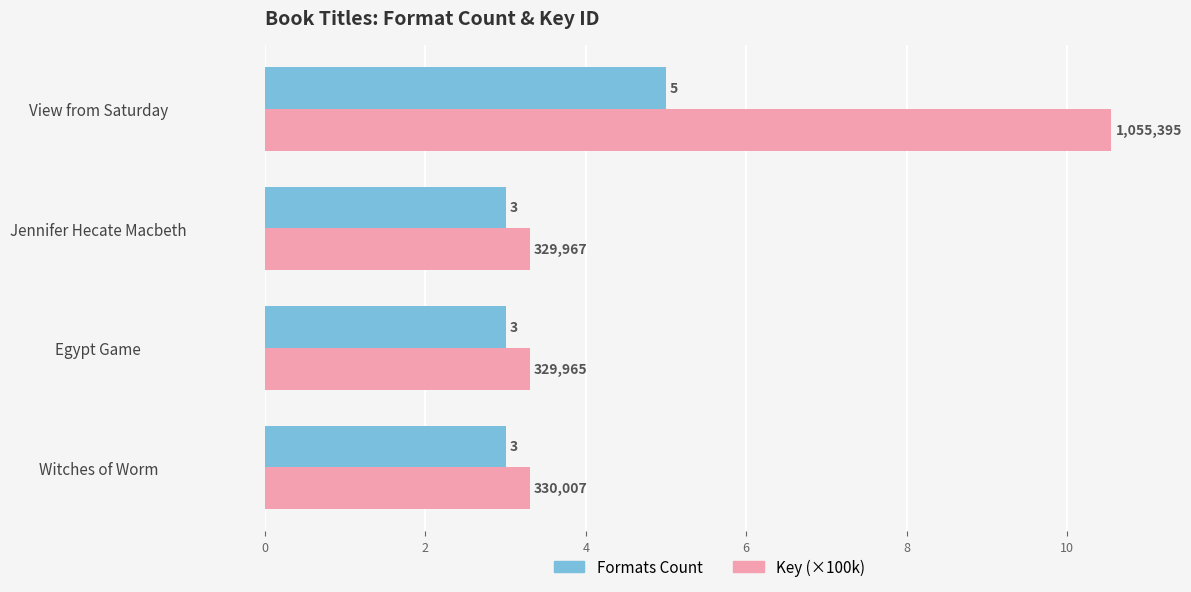

Which series has the largest range (max minus min)?

Key (×100k)